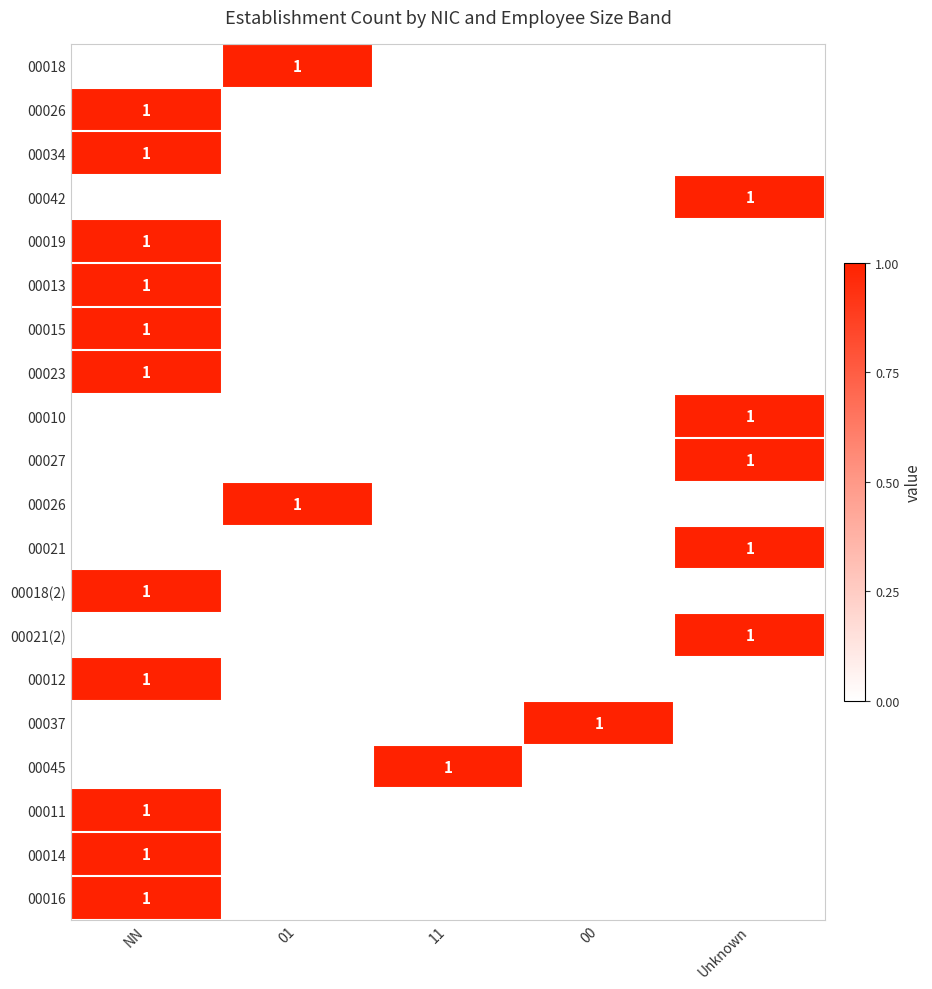

How many categories are shown in the chart?

5